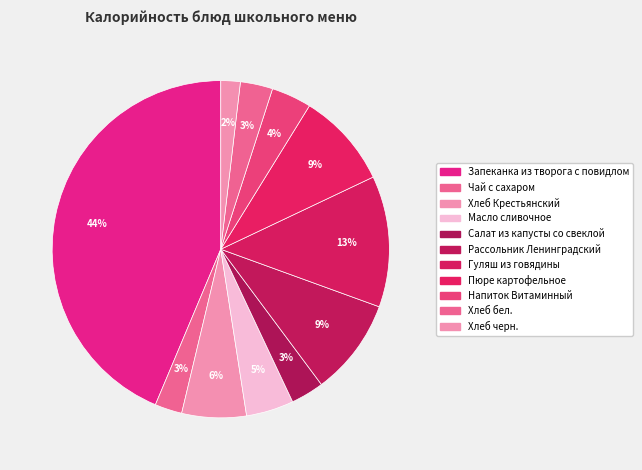

How much of the chart is everything except Масло сливочное?

95.4%